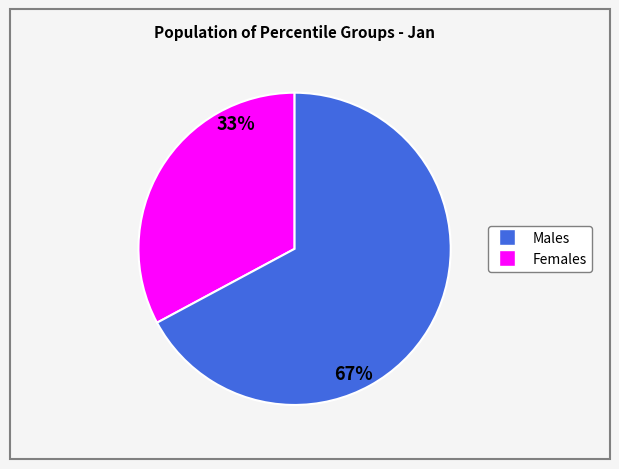

How many slices are in this pie chart?

2